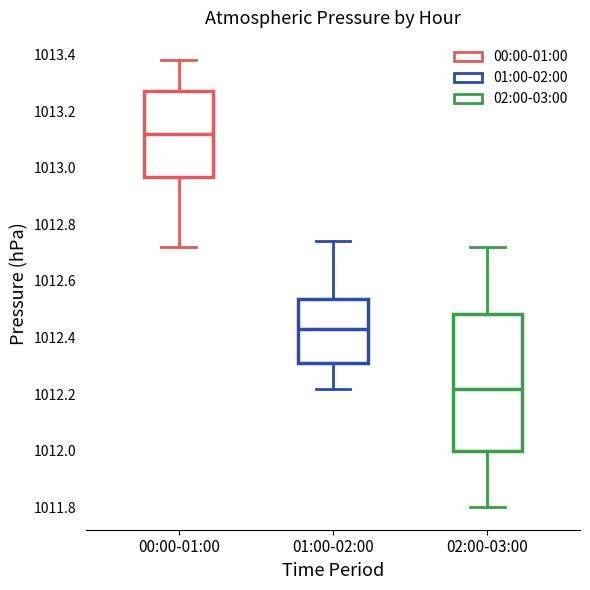

Comparing the boxes themselves (not the whiskers), which one is the tallest?

02:00-03:00